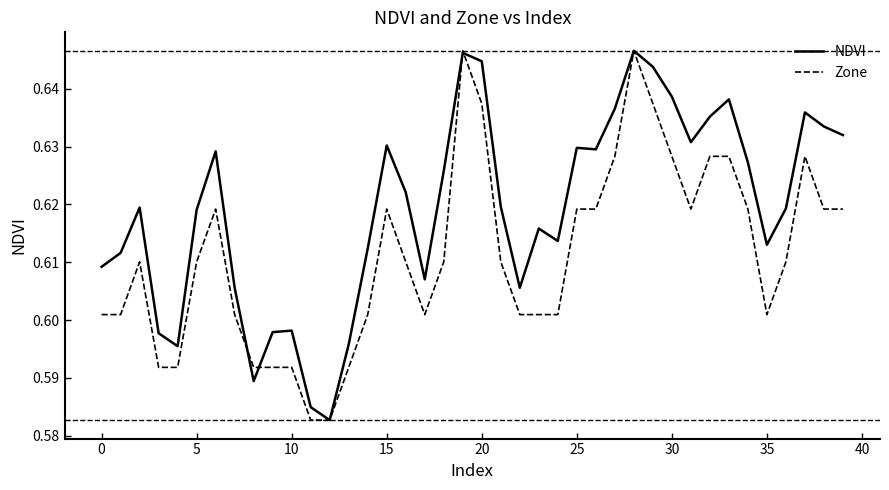

Rank the series by their average value, from lowest to highest.

Zone, NDVI